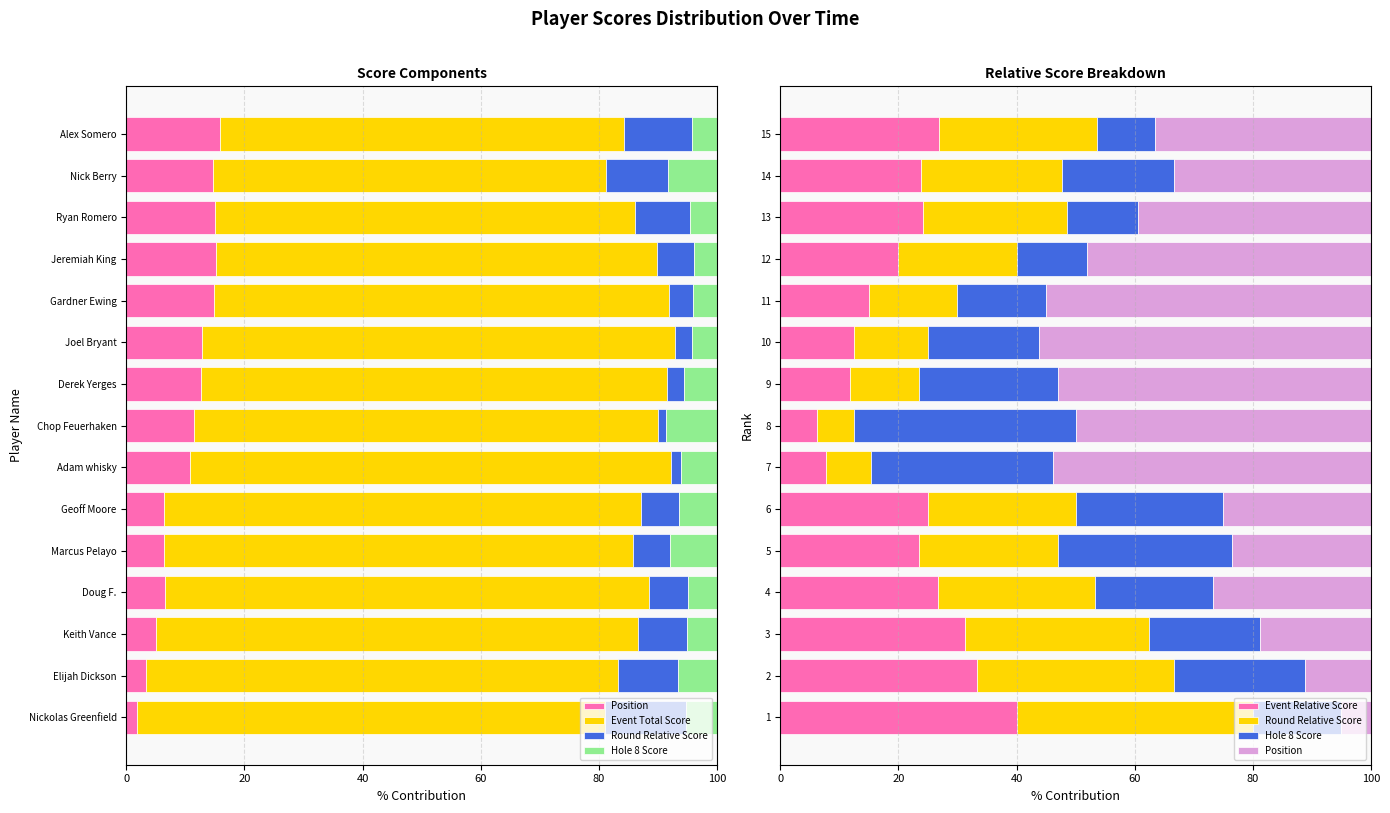

What is the difference between the maximum and minimum values in the Event Total Score series?

15.3